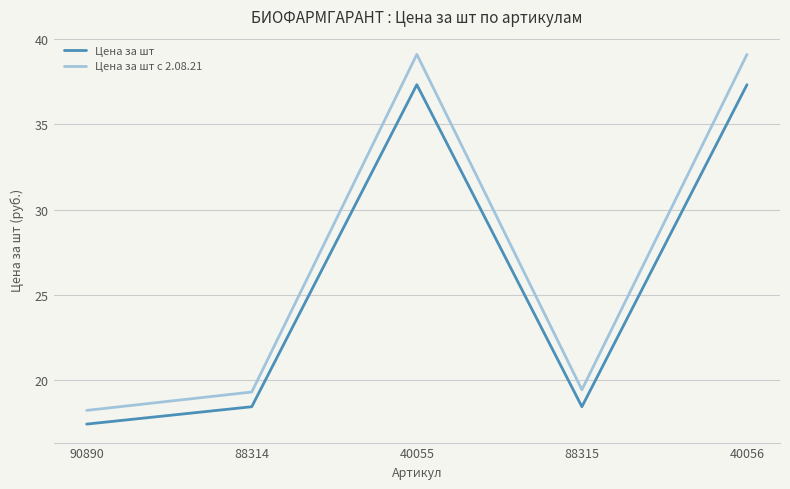

What is the maximum value for Цена за шт?

37.3